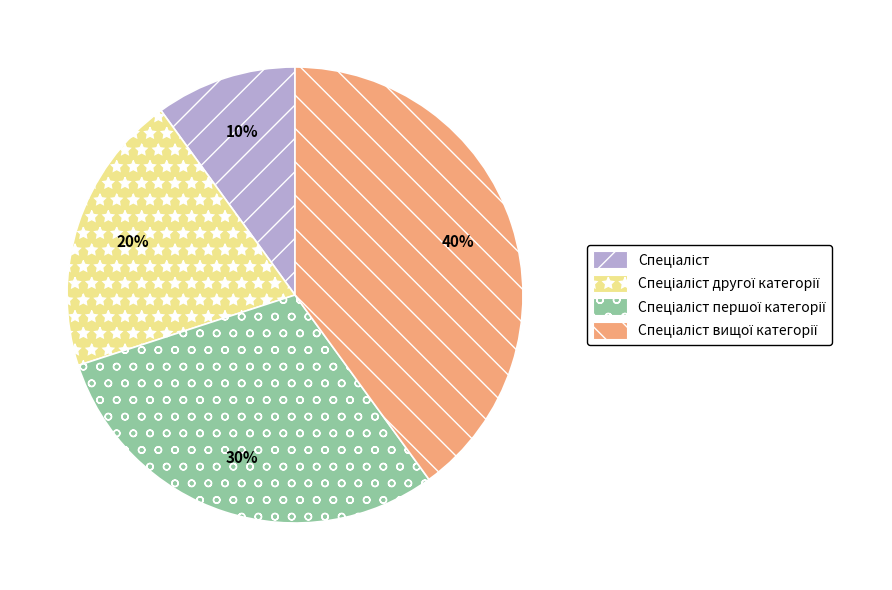

Does any single category account for the majority?

No